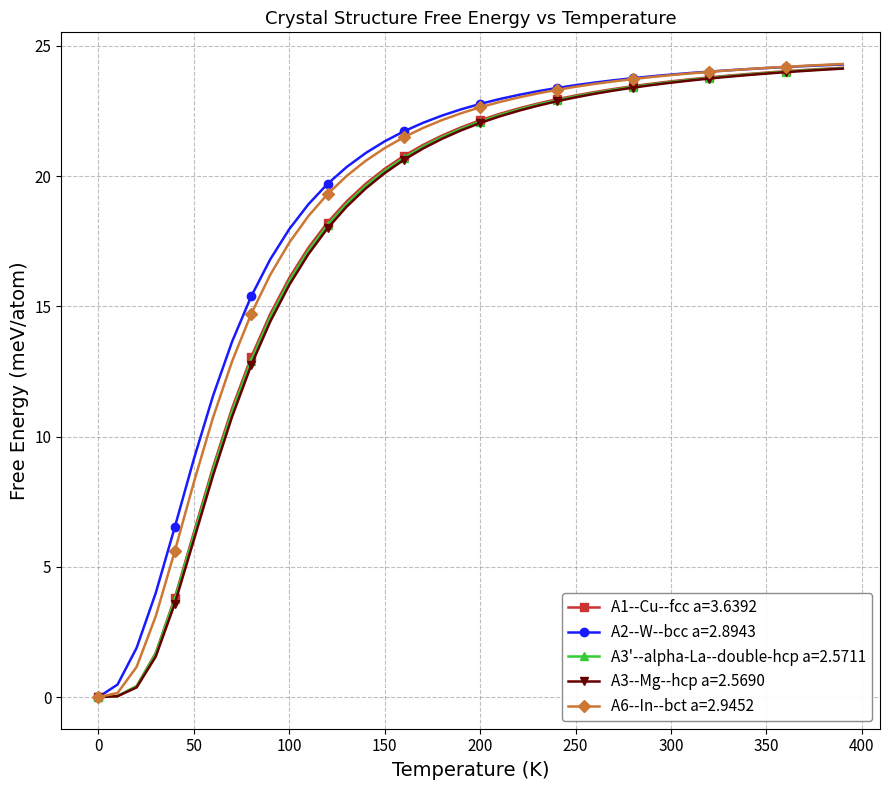

What are all the series names shown in the legend?

A1--Cu--fcc a=3.6392, A2--W--bcc a=2.8943, A3'--alpha-La--double-hcp a=2.5711, A3--Mg--hcp a=2.5690, A6--In--bct a=2.9452